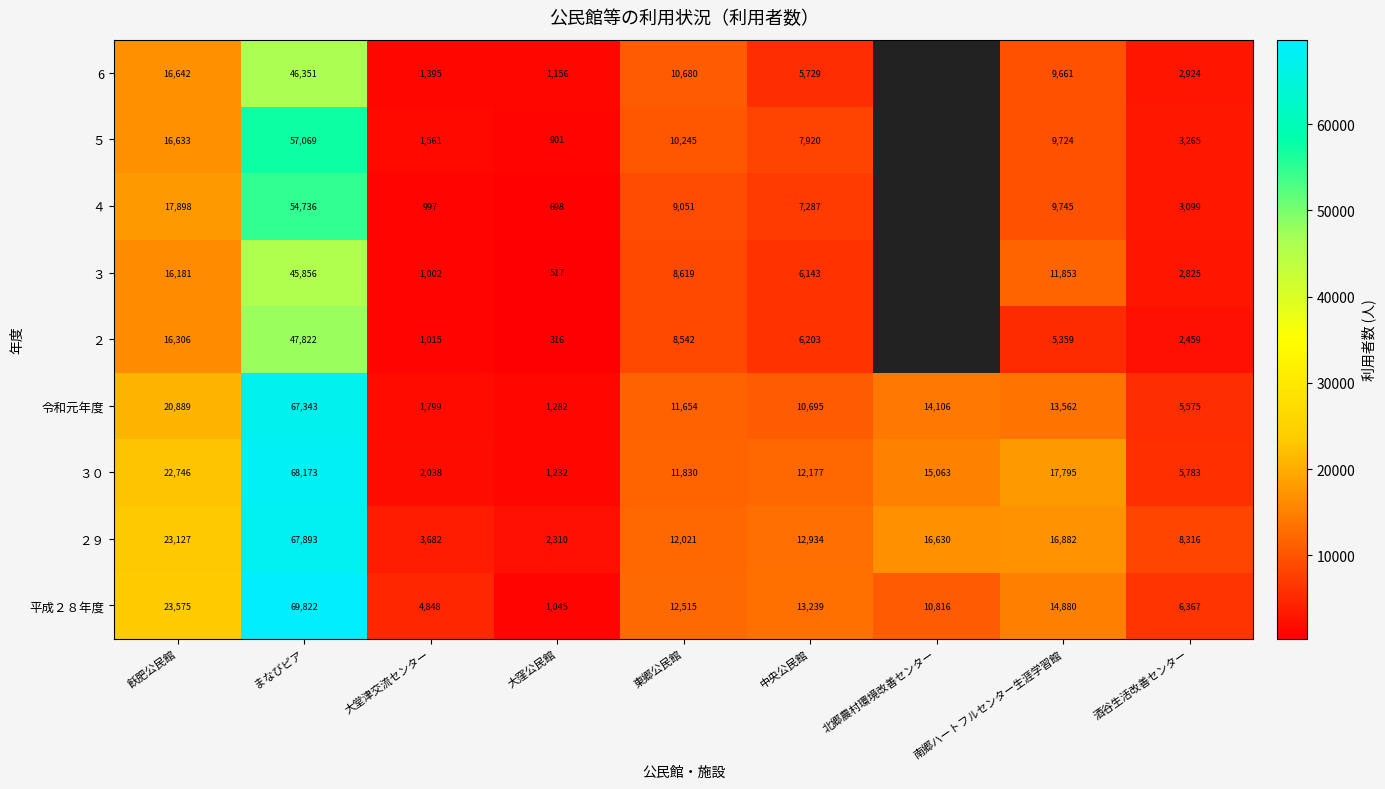

What is the minimum value for ３０?

1232